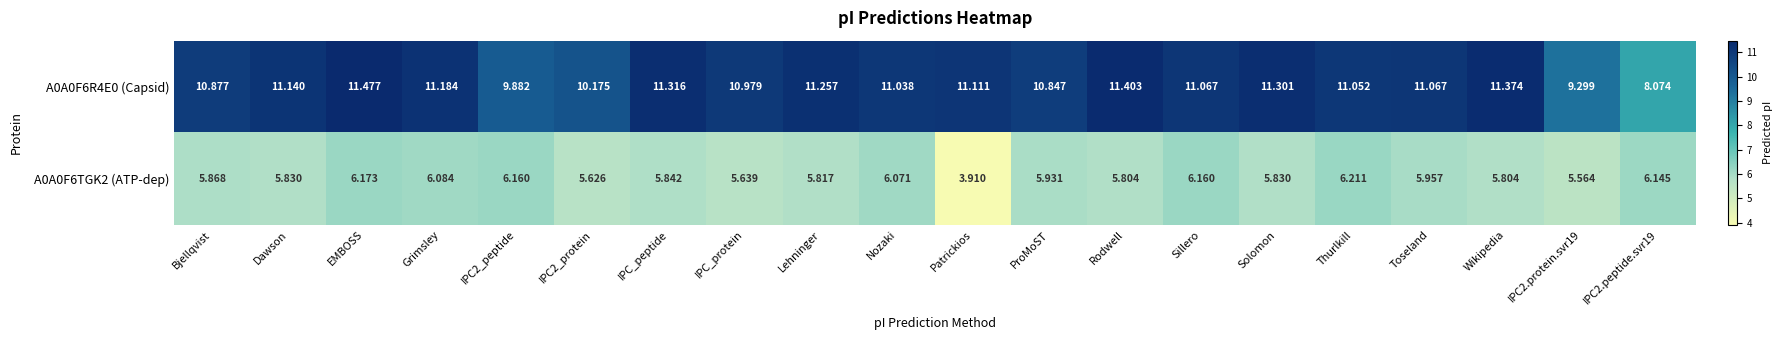

At which label does A0A0F6TGK2 (ATP-dep) first exceed 5?

Bjellqvist